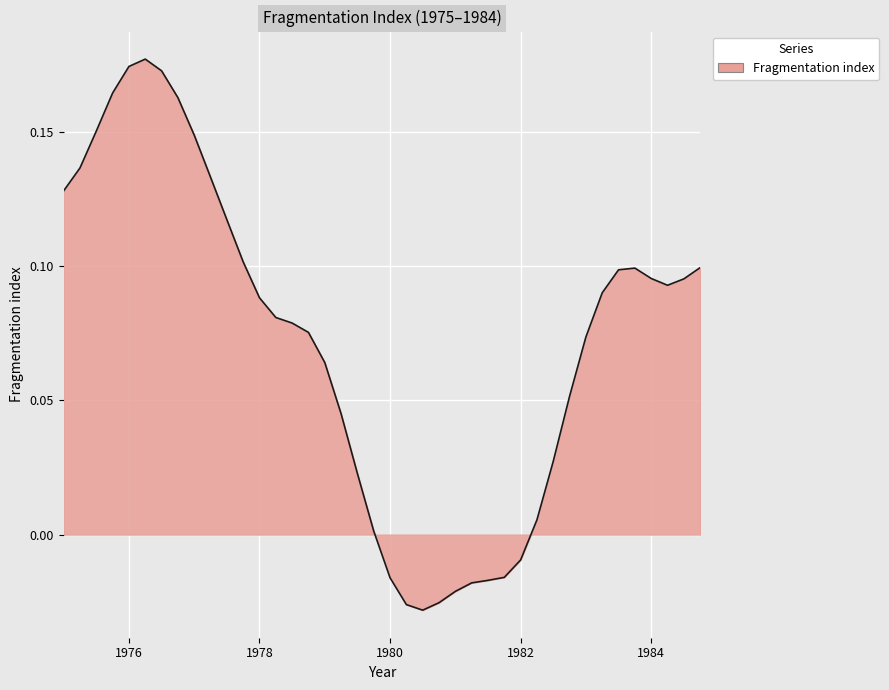

How many lines are shown in the chart?

1